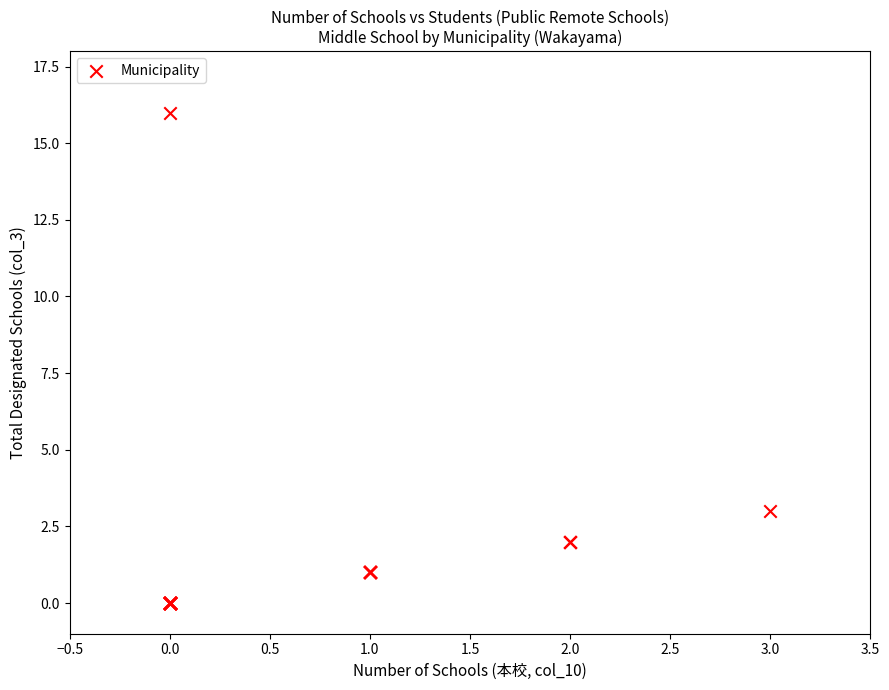

What Y value in the scatter plot is closest to 8?

3